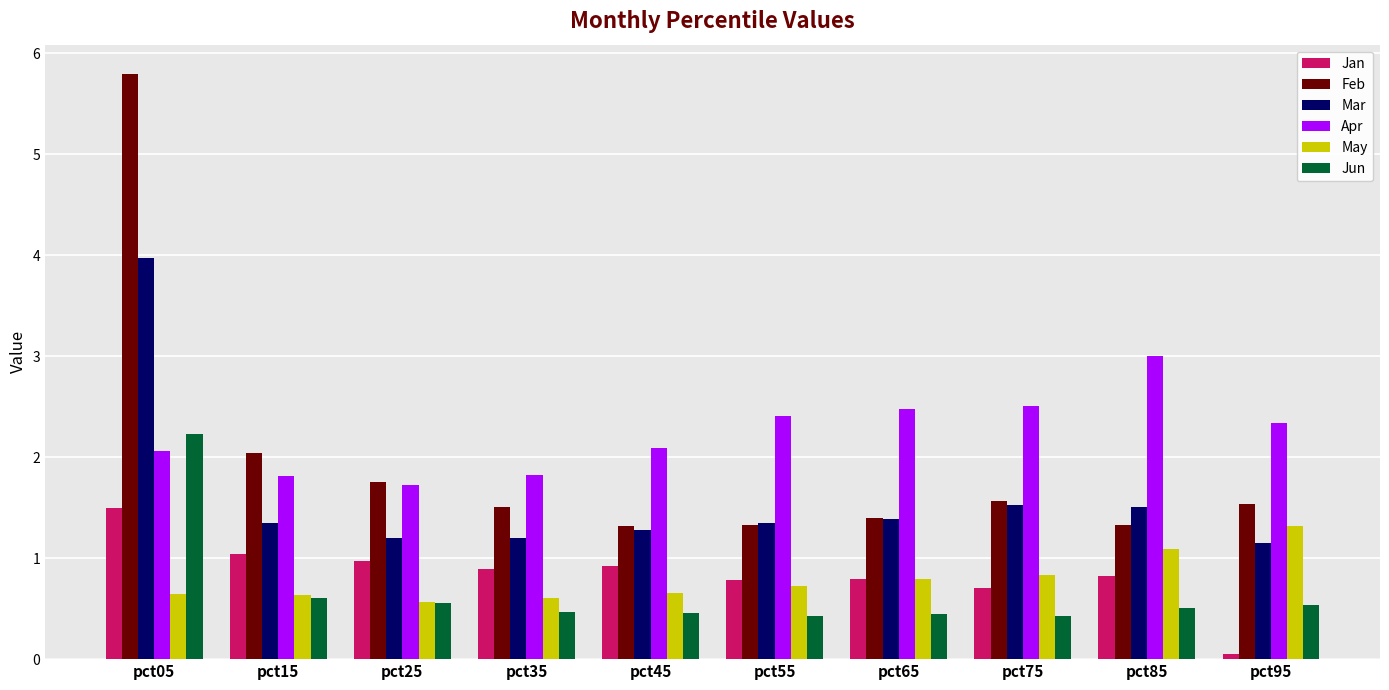

What is the value of the Jun bar at the 2nd from the left?

0.6